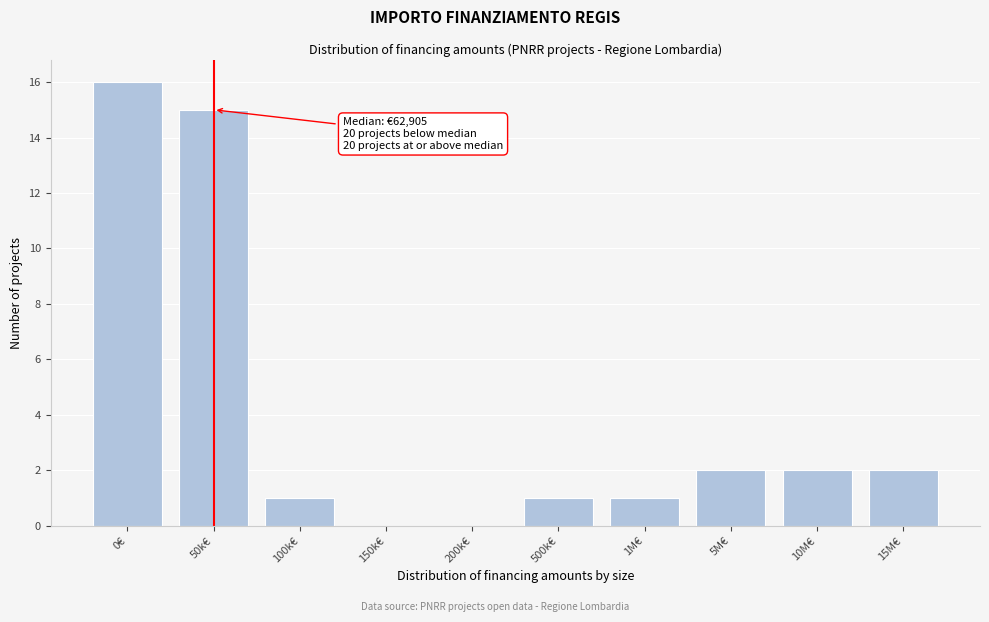

Reading right to left, extract all data points from this chart.

15M€=2	10M€=2	5M€=2	1M€=1	500k€=1	200k€=0	150k€=0	100k€=1	50k€=15	0€=16